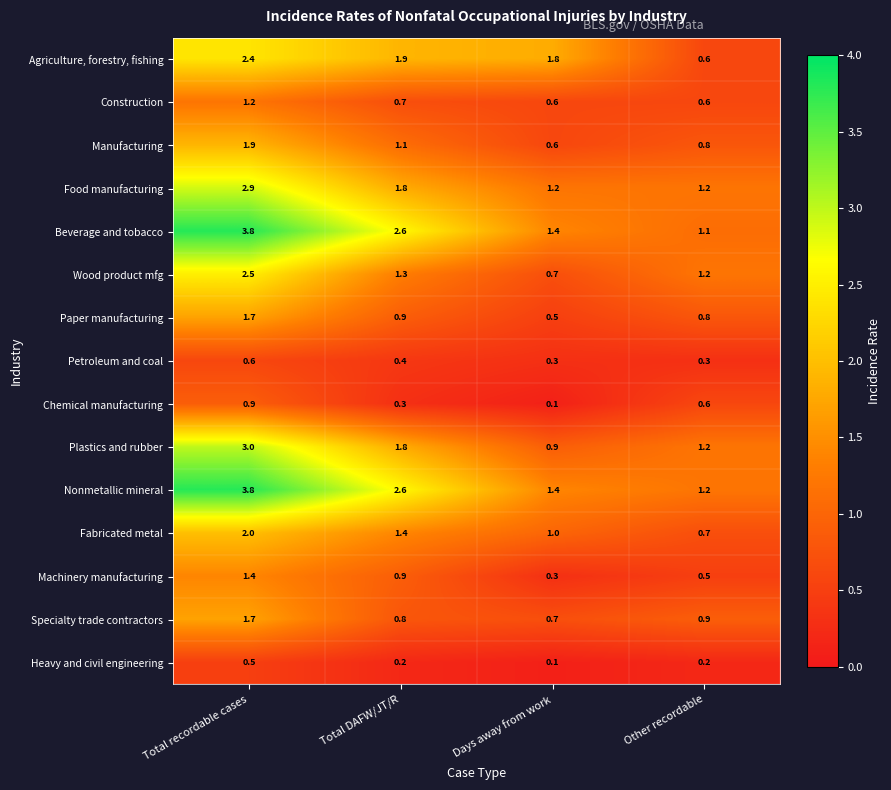

At which label does Plastics and rubber first exceed 1?

Total recordable cases